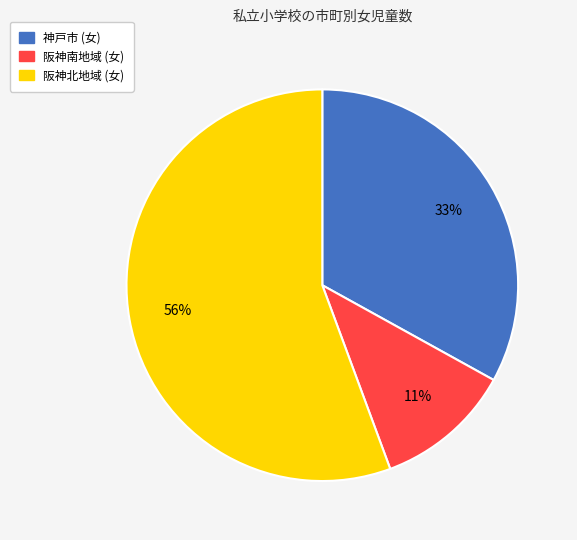

Approximately how many times larger is the value at 阪神北地域 (女) compared to 神戸市 (女)?

1.7